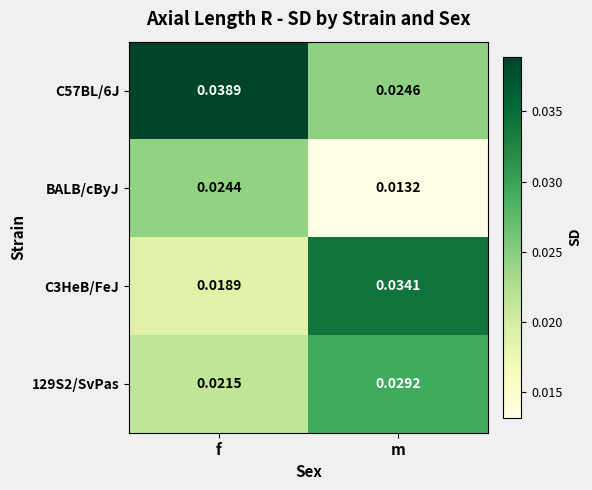

At which label does C57BL/6J reach its peak?

f